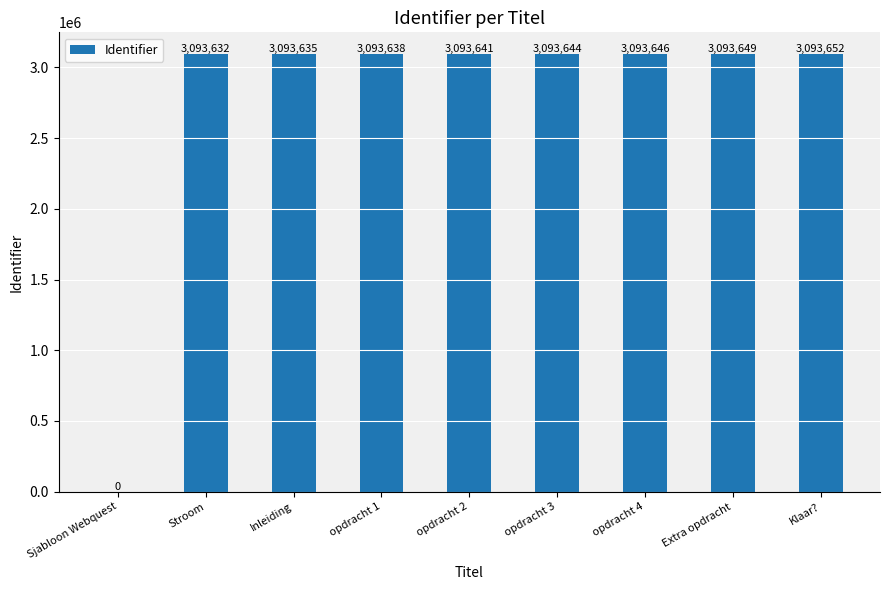

Count the number of data series in this chart.

1